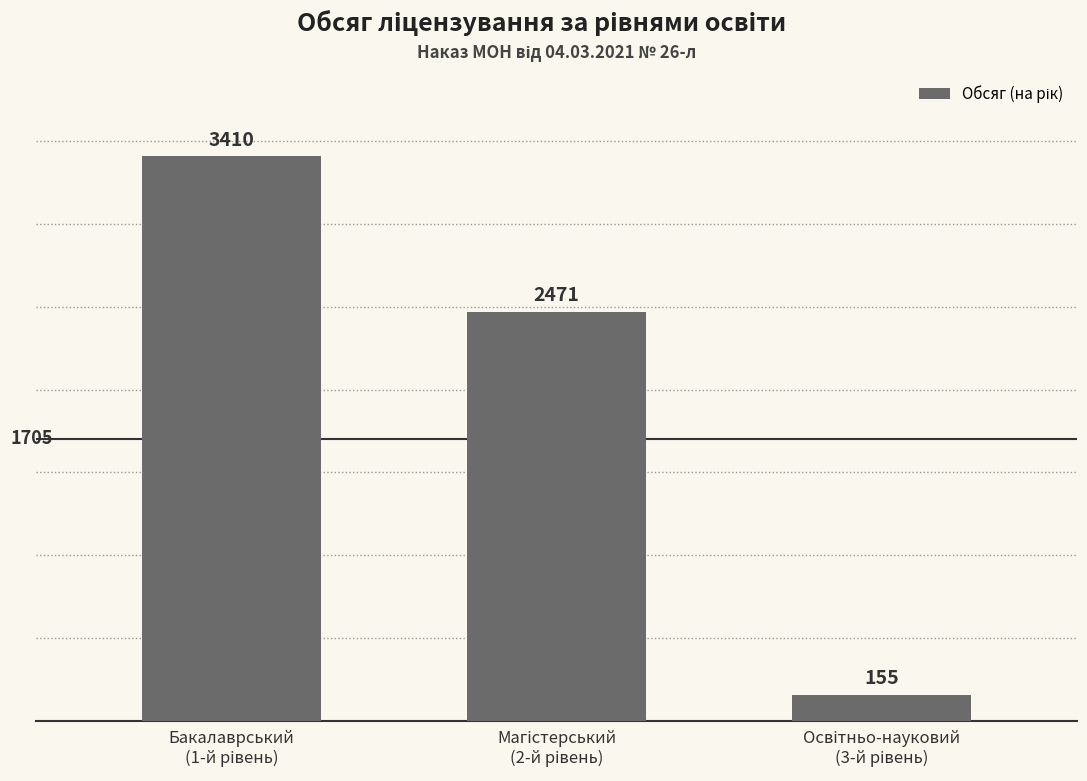

How many values are between 155 and 3410?

3